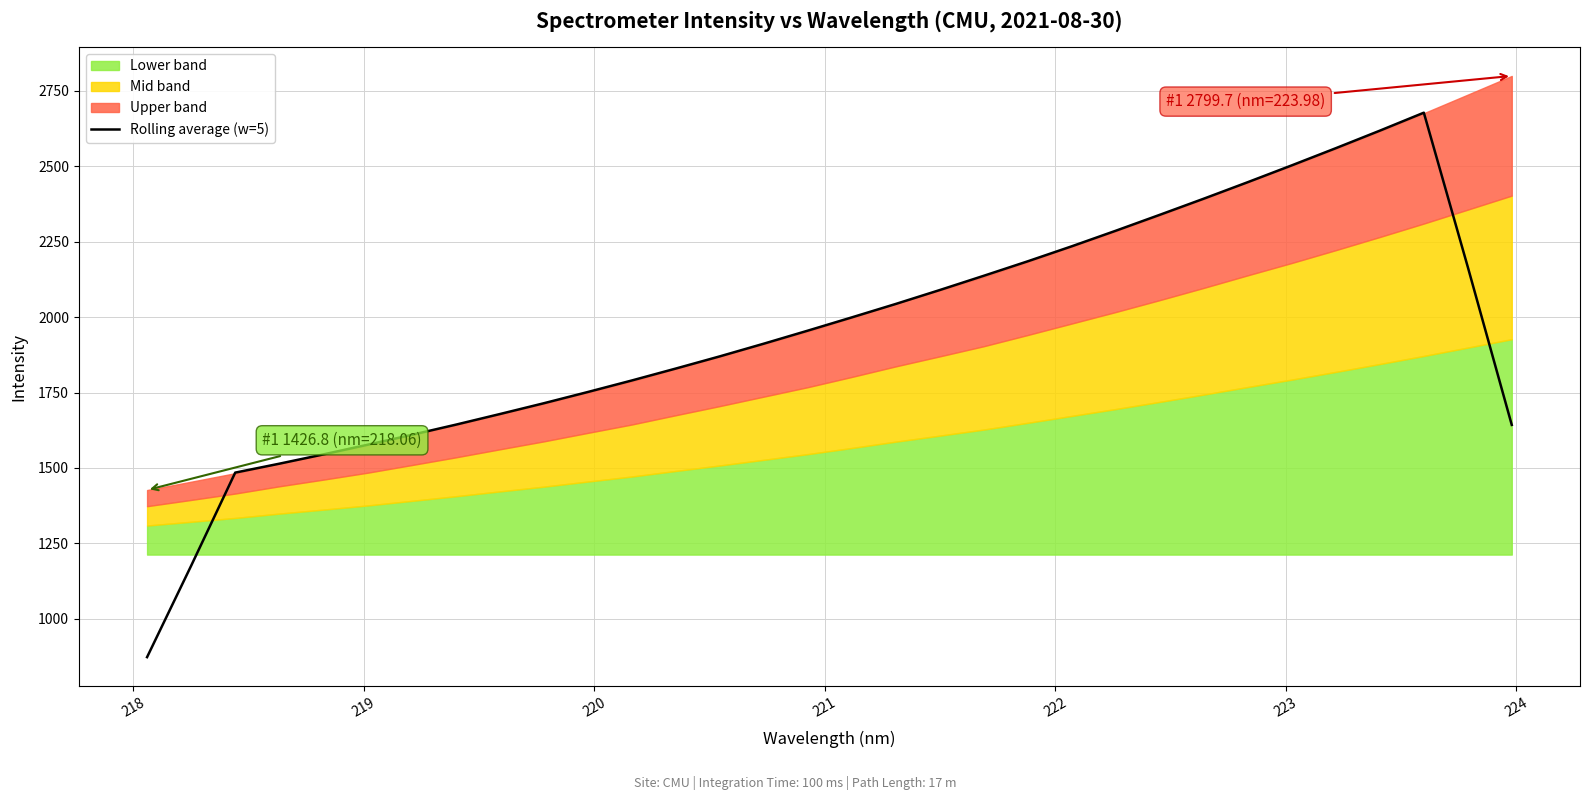

What is the minimum value for Rolling average (w=5)?

872.8